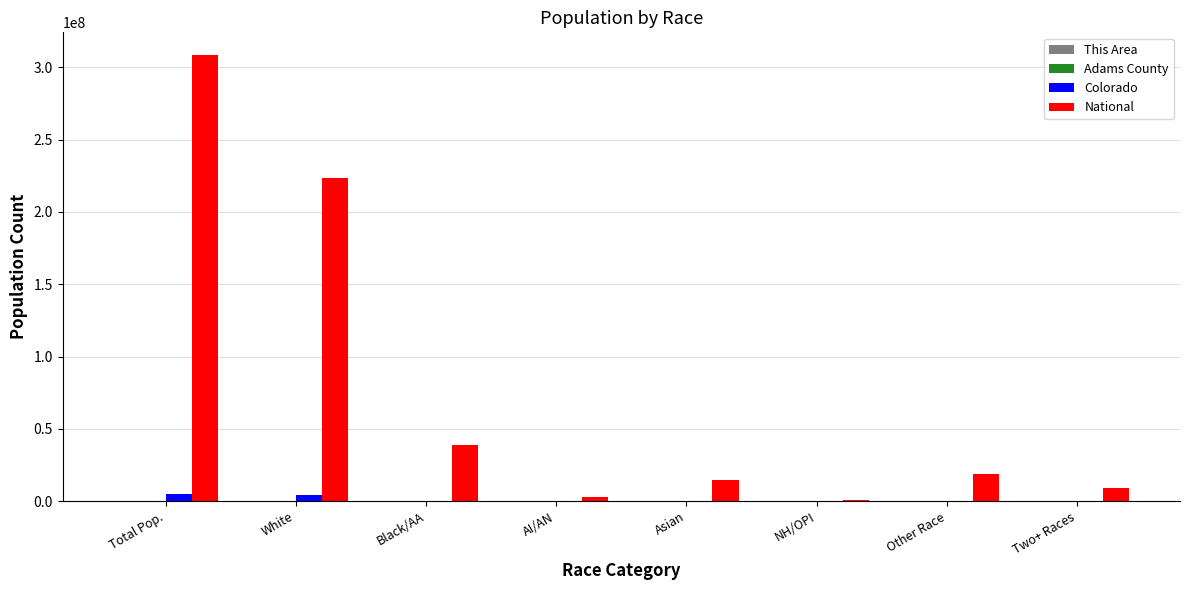

At which category does the chart reach its peak across all series?

Total Pop.